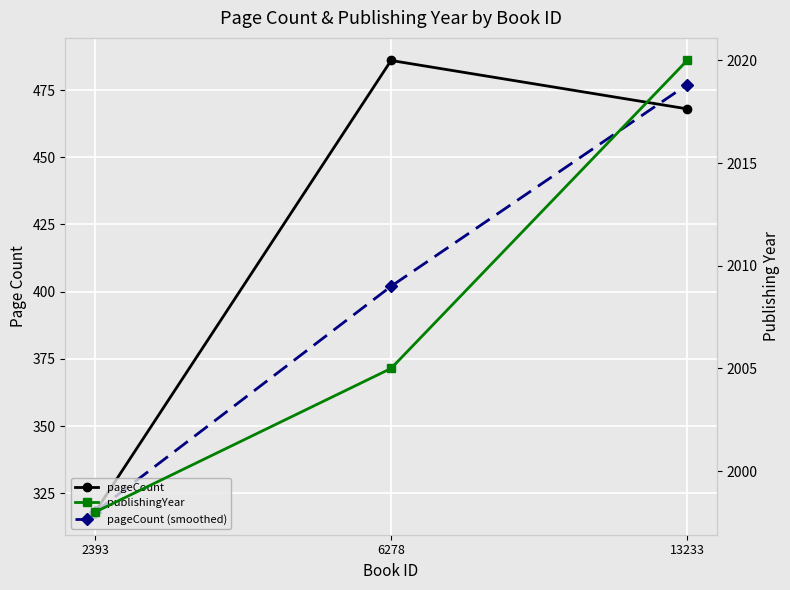

What is the sum of the publishingYear values at 6278 and 2393?

4003